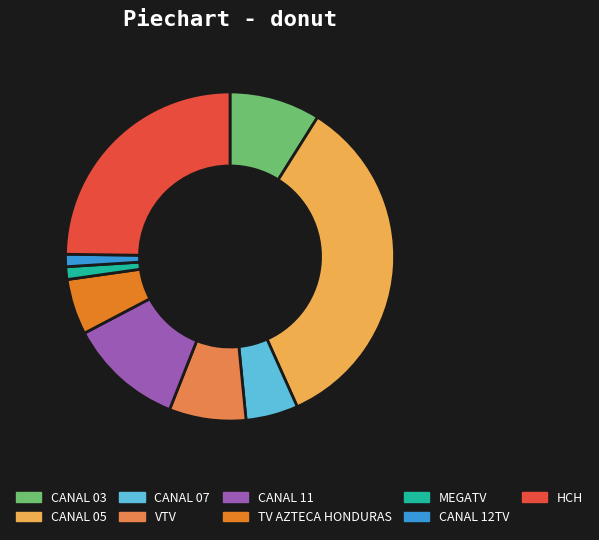

The CANAL 05 slice represents 34% of the pie. True or false?

True